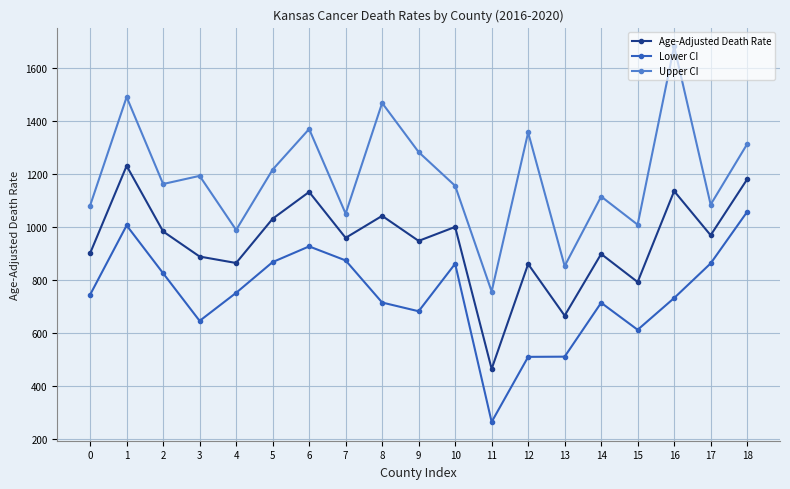

Does the chart display data point markers on the line(s)?

Yes